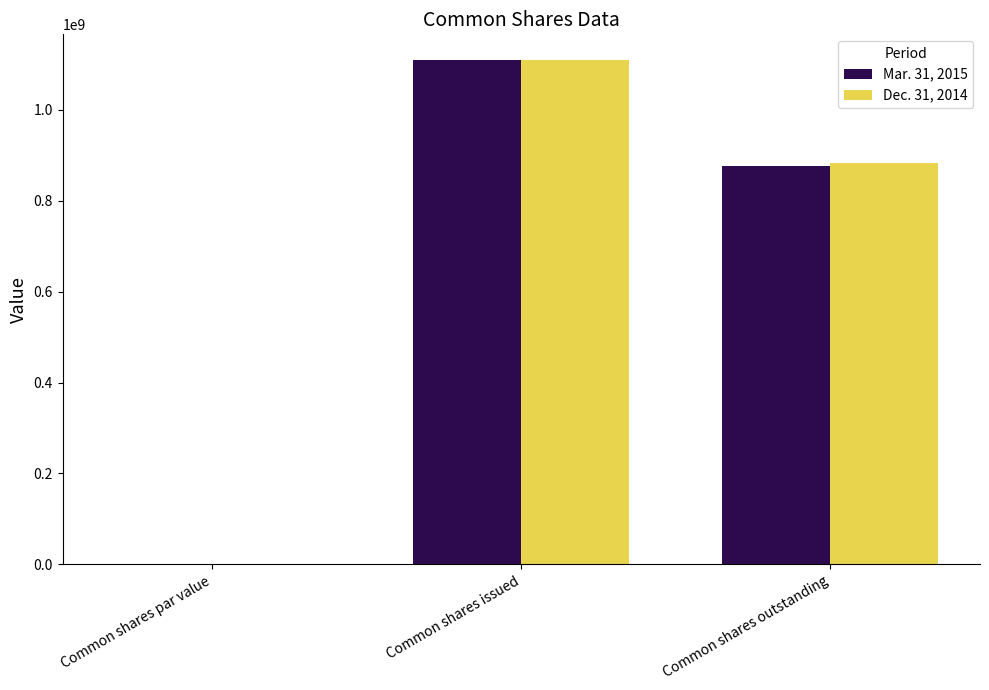

Which series changed the most between Common shares issued and Common shares outstanding?

Mar. 31, 2015